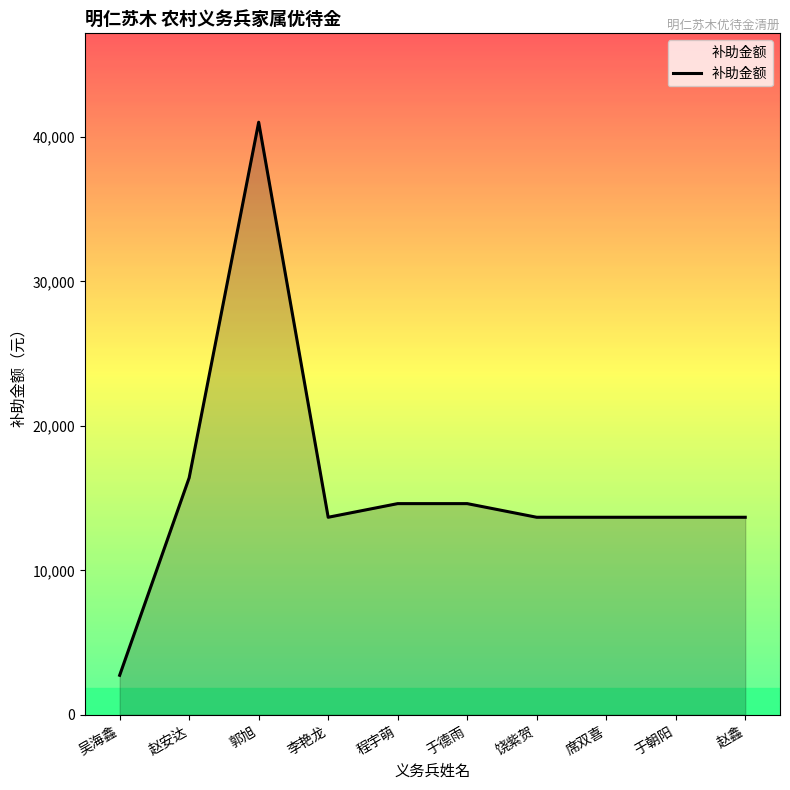

What is the sum of the values at 饶紫贺 and 赵鑫?

27352.0